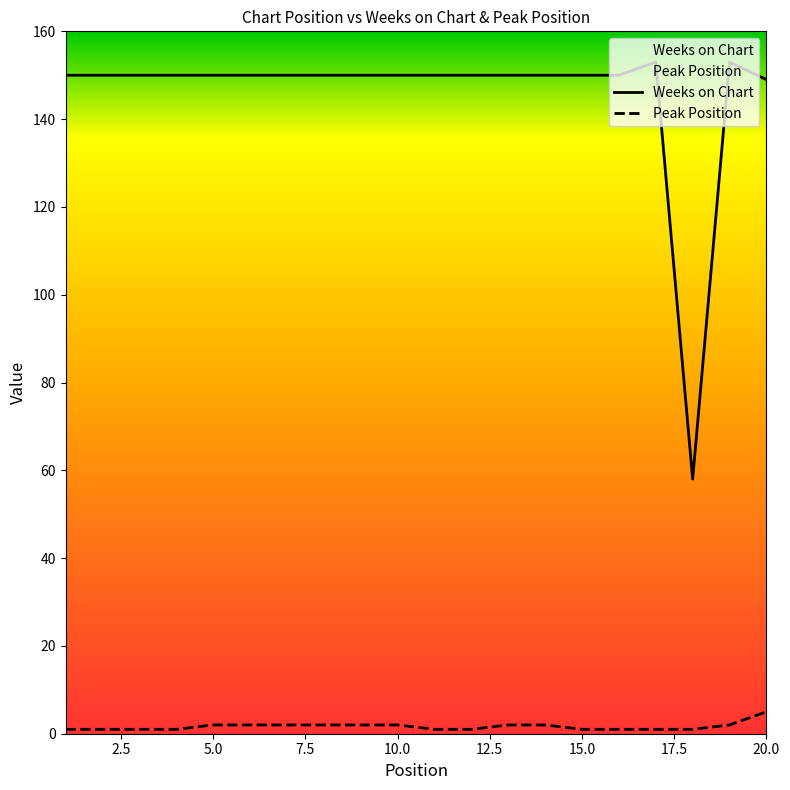

What is the value of the Peak Position point at the 4th from the left?

1